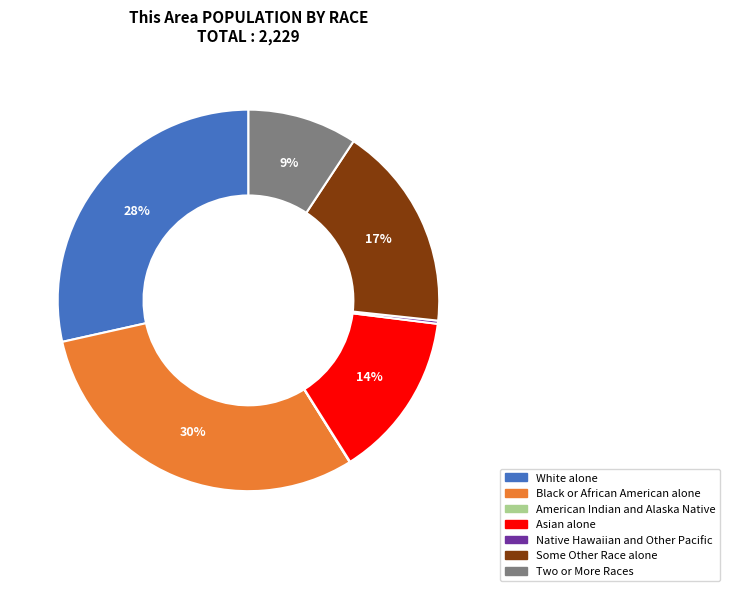

Does any single category account for the majority?

No